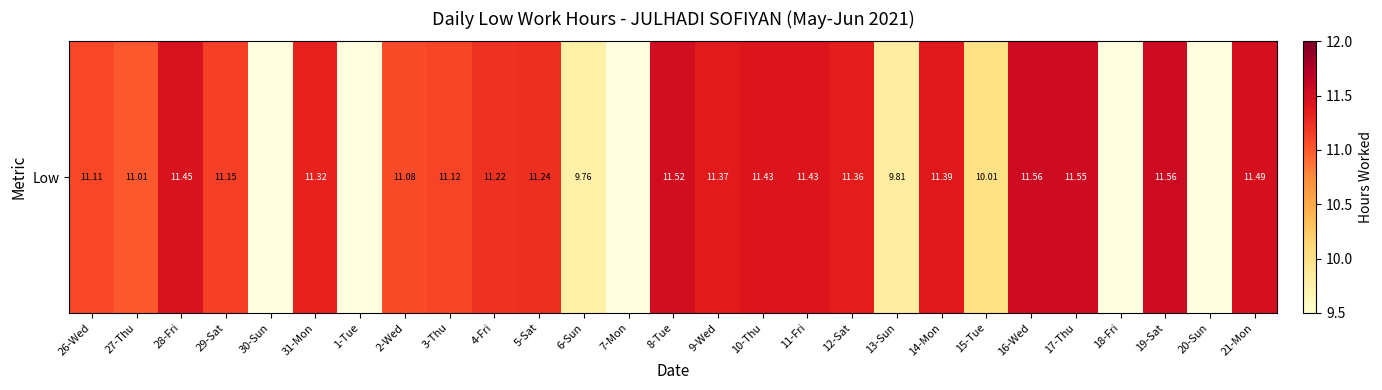

Between 11-Fri and 21-Mon, which is larger?

21-Mon